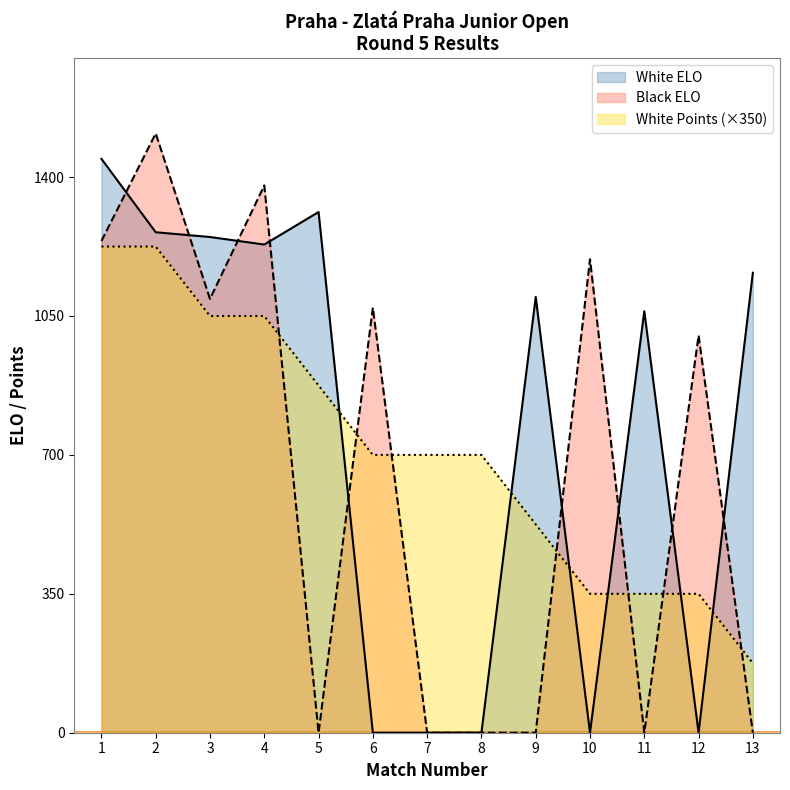

At which category is the sum across all series the highest?

2